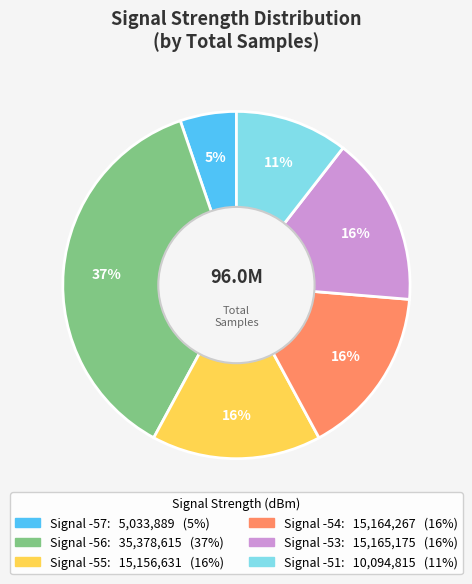

Is there a majority slice in this chart?

No